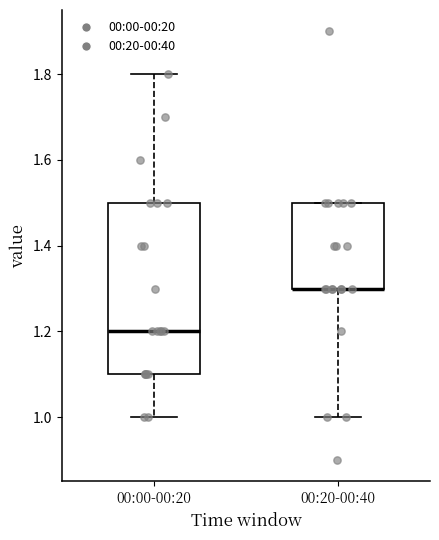

Which box is the tallest, from its lower edge to its upper edge?

00:00-00:20